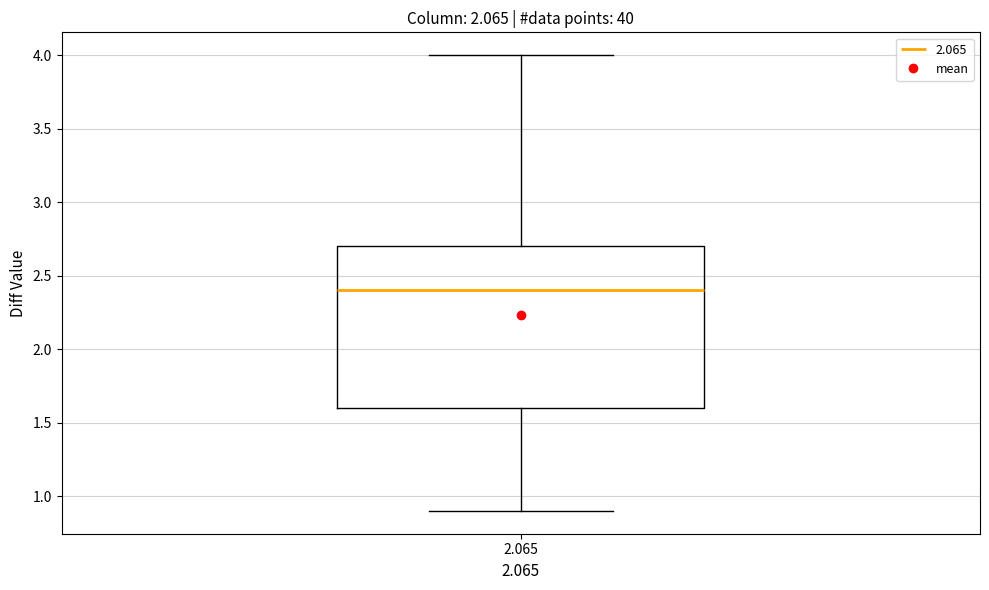

Transcribe this box plot: give where the median line is, the range the box spans, and where the two whiskers end, as read against the y-axis. The values are not printed on the chart, so give them approximately, as read against the axis.

median 2.4, box 1.6 to 2.7, whiskers 0.9 to 4.0